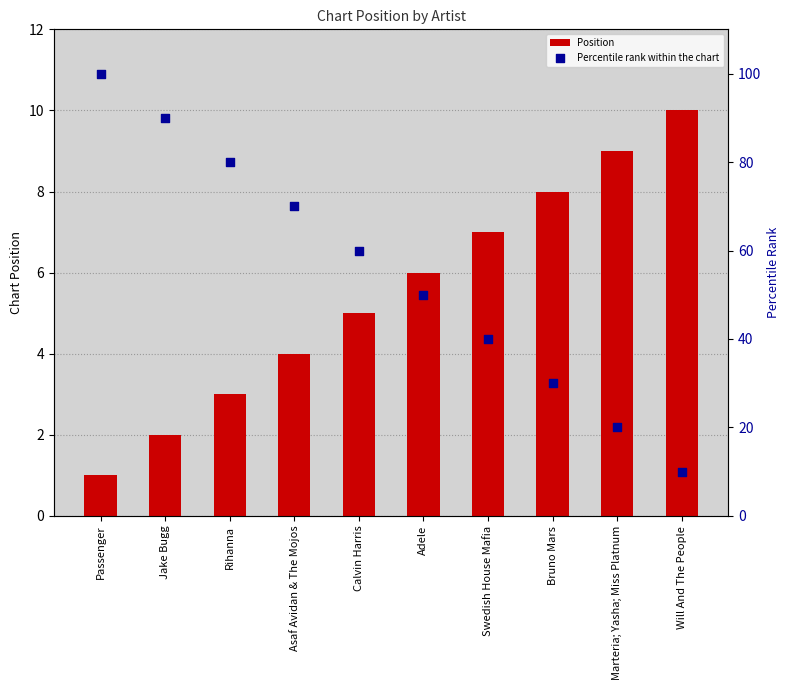

Which series has the widest spread of Y values?

Percentile rank within the chart